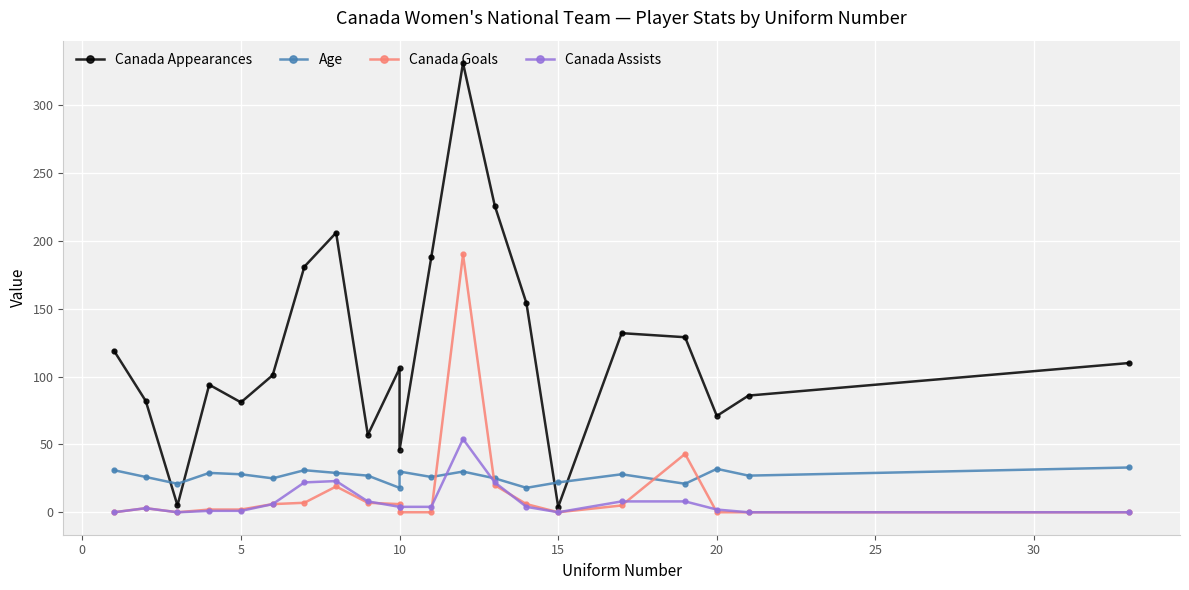

Which series has the largest range (max minus min)?

Canada Appearances